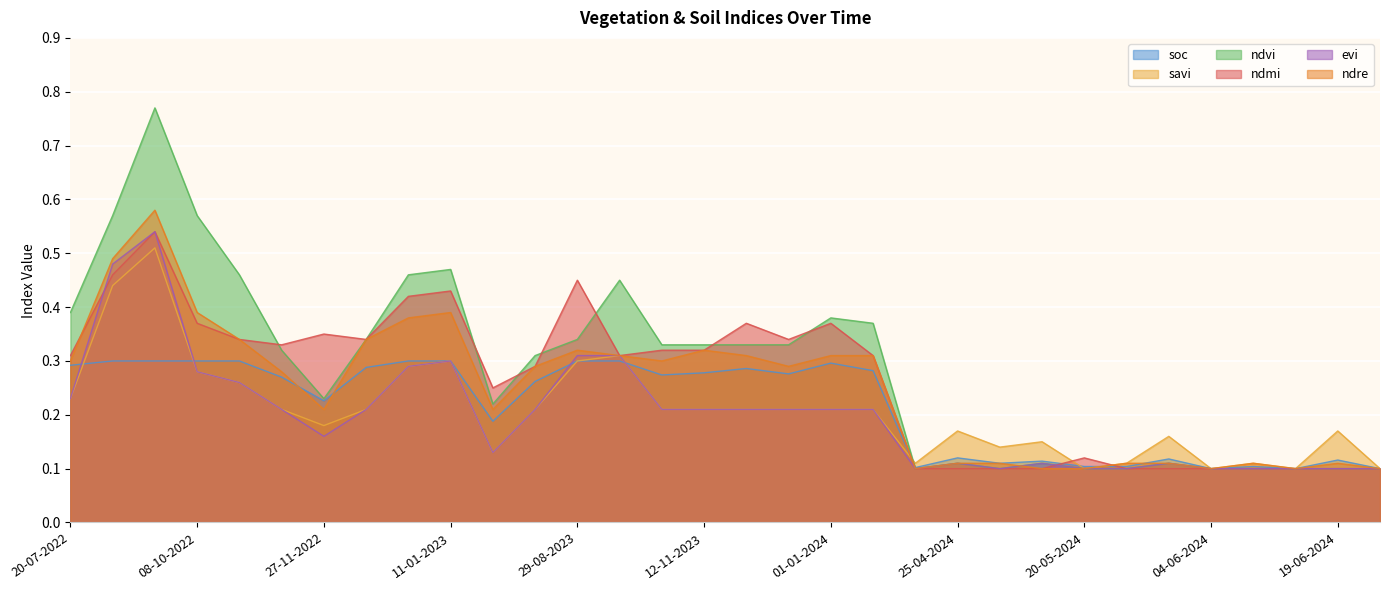

Rank the series by their maximum value, from highest to lowest.

ndvi, ndre, ndmi, evi, savi, soc